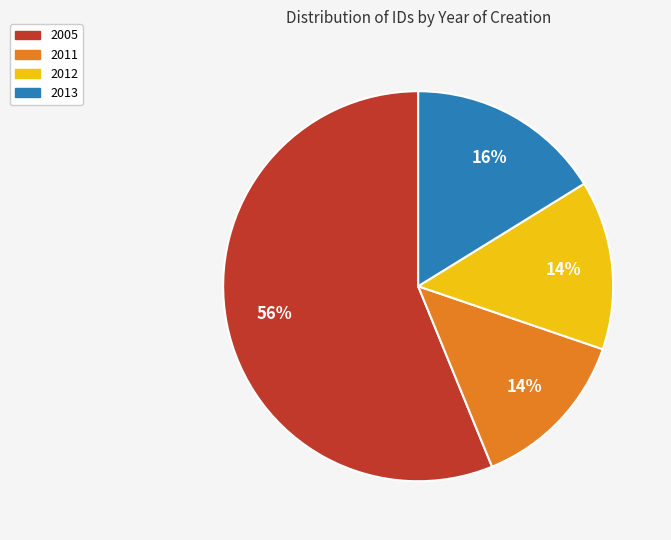

To the nearest percent, what is the average slice percentage?

25%